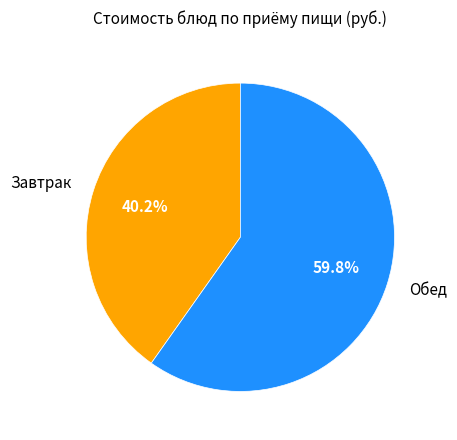

Count the number of slices in the pie.

2